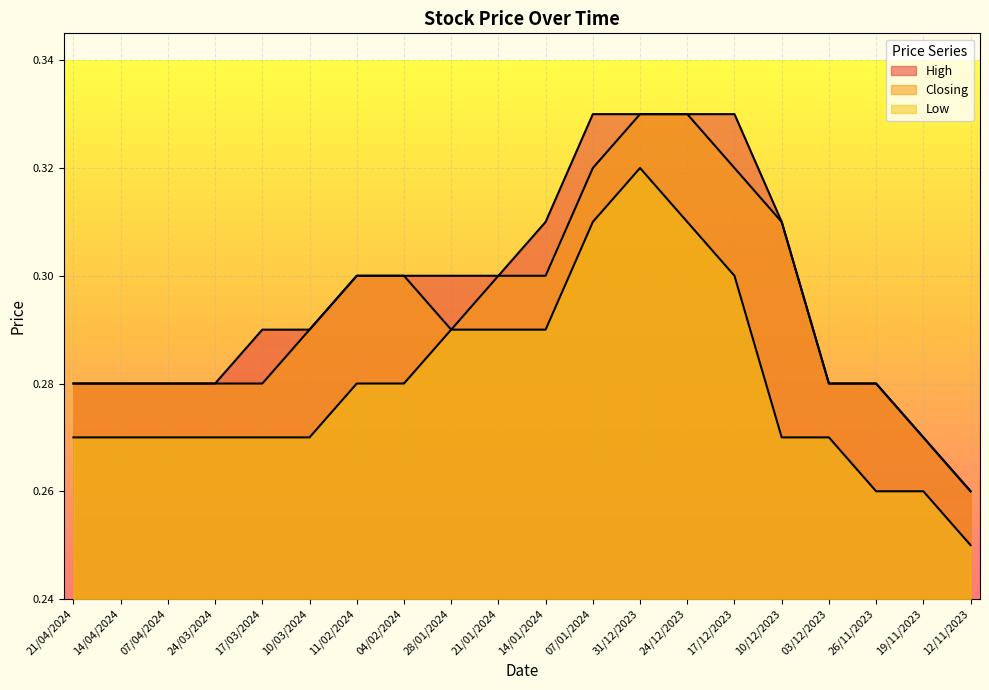

Between 10/12/2023 and 14/04/2024, which is larger?

10/12/2023